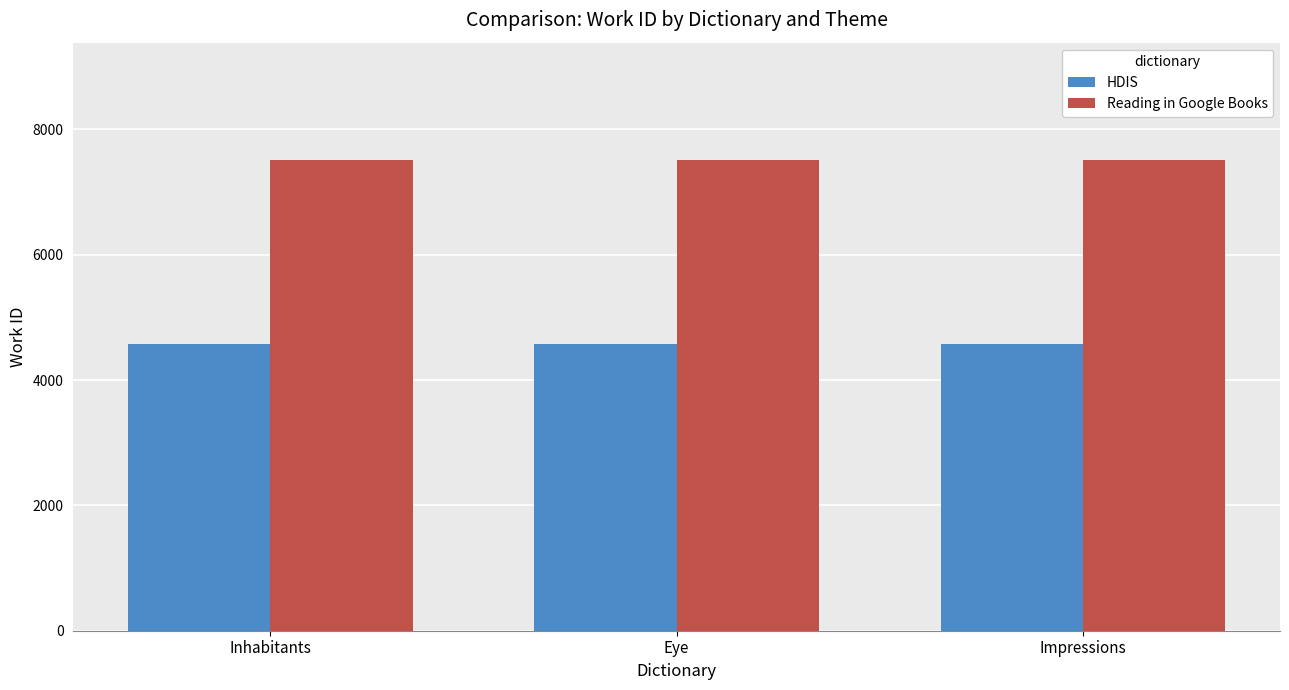

Reading left to right, transcribe all the data shown in this chart.

HDIS: Inhabitants=4583	Eye=4583	Impressions=4583
Reading in Google Books: Inhabitants=7508	Eye=7508	Impressions=7508